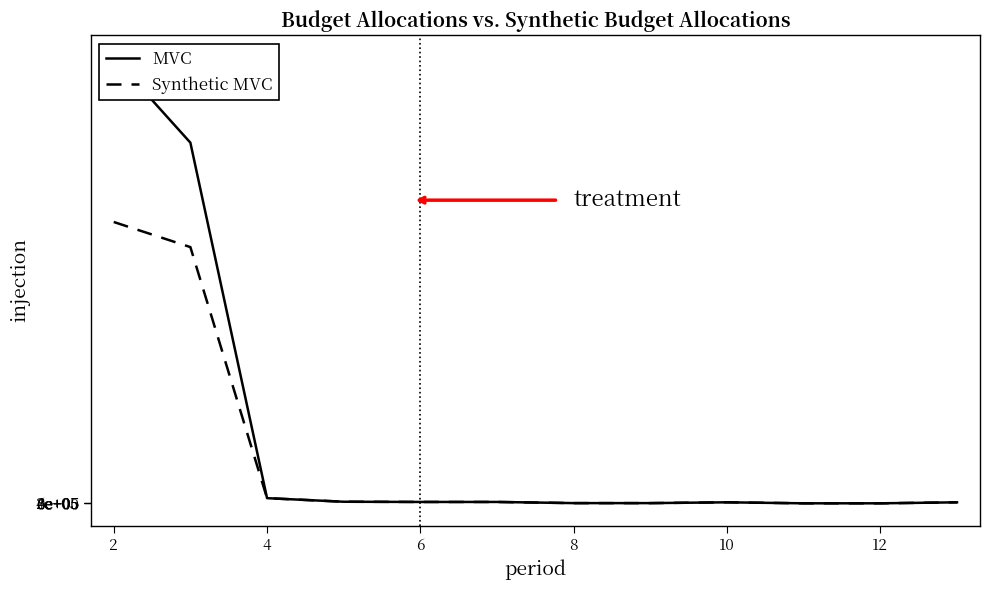

What is the total value across all series at 8?

5291540.0